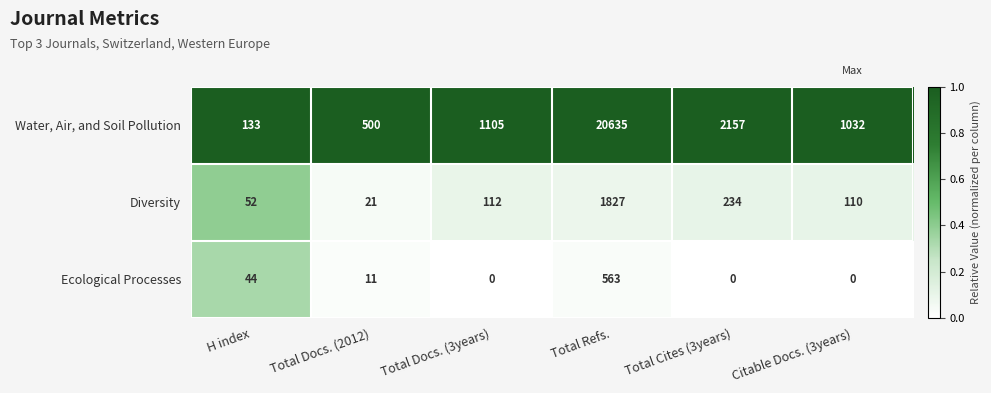

Which series has the largest total across all categories?

Water, Air, and Soil Pollution